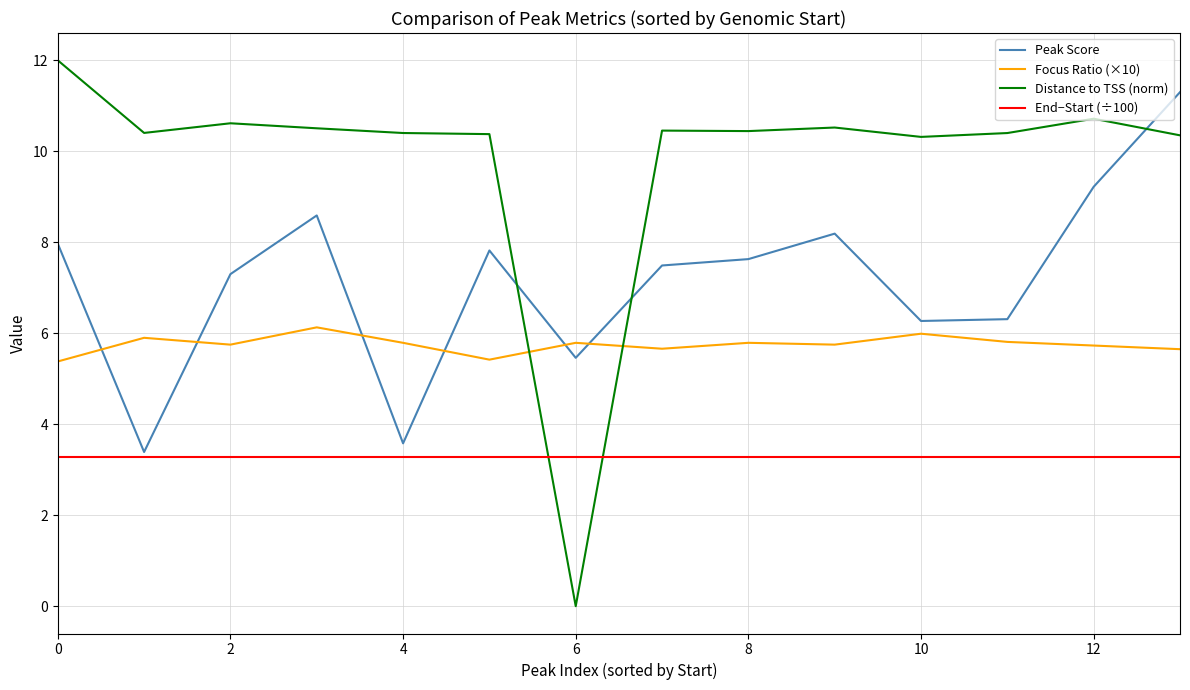

List the series in order of their peak value, lowest first.

End−Start (÷100), Focus Ratio (×10), Peak Score, Distance to TSS (norm)